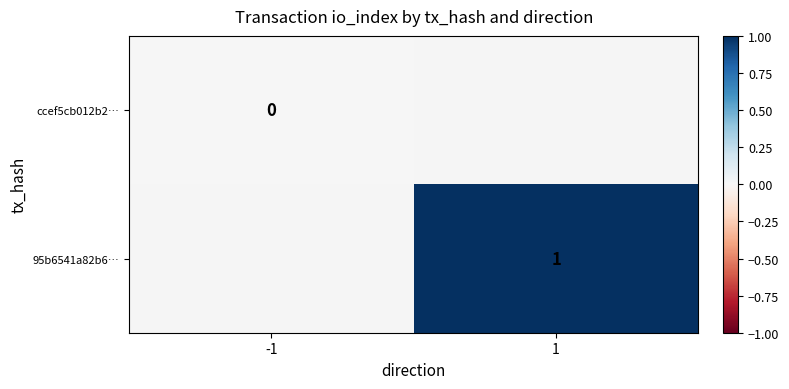

The value of 95b6541a82b6… at 1 is 2. True or false?

False